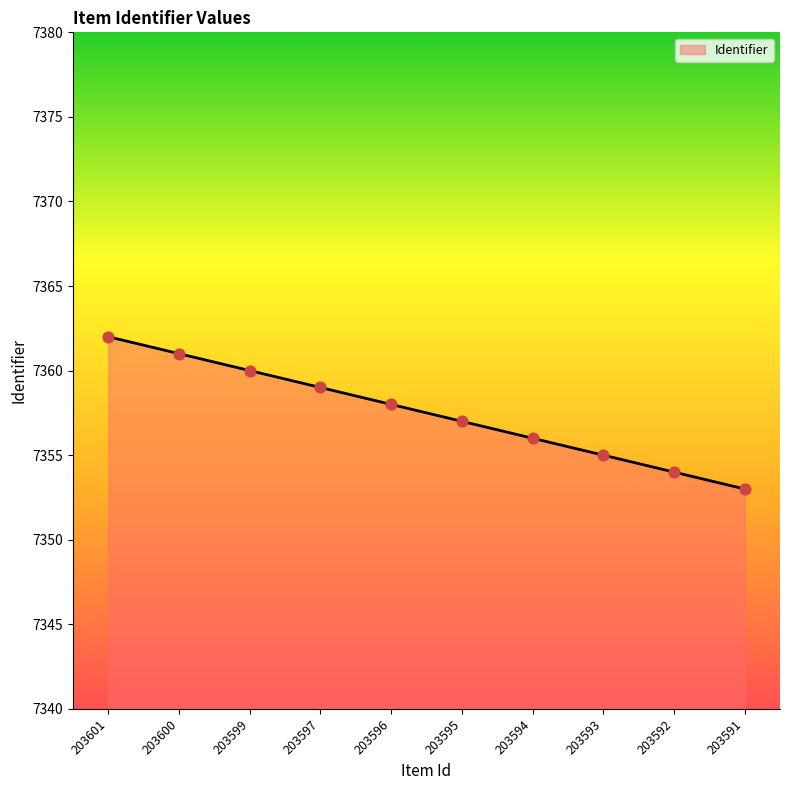

What is the change in value from 203596 to 203592?

-4